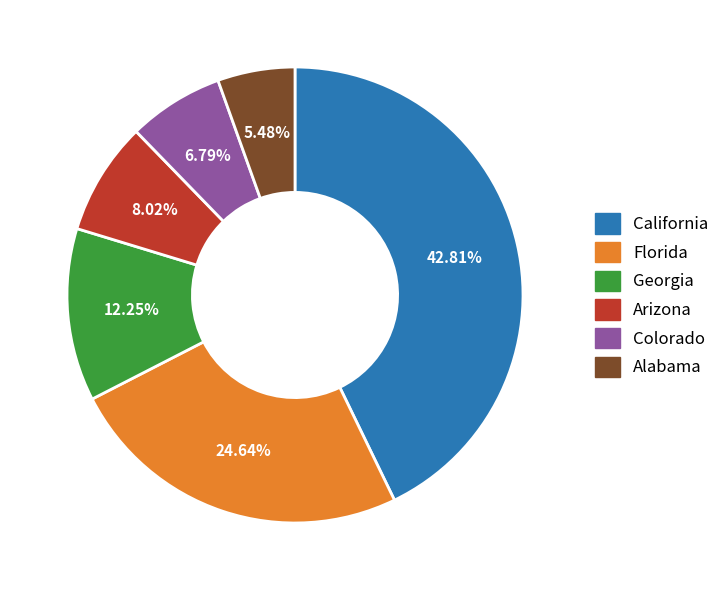

Is there any slice that represents more than half of the pie?

No